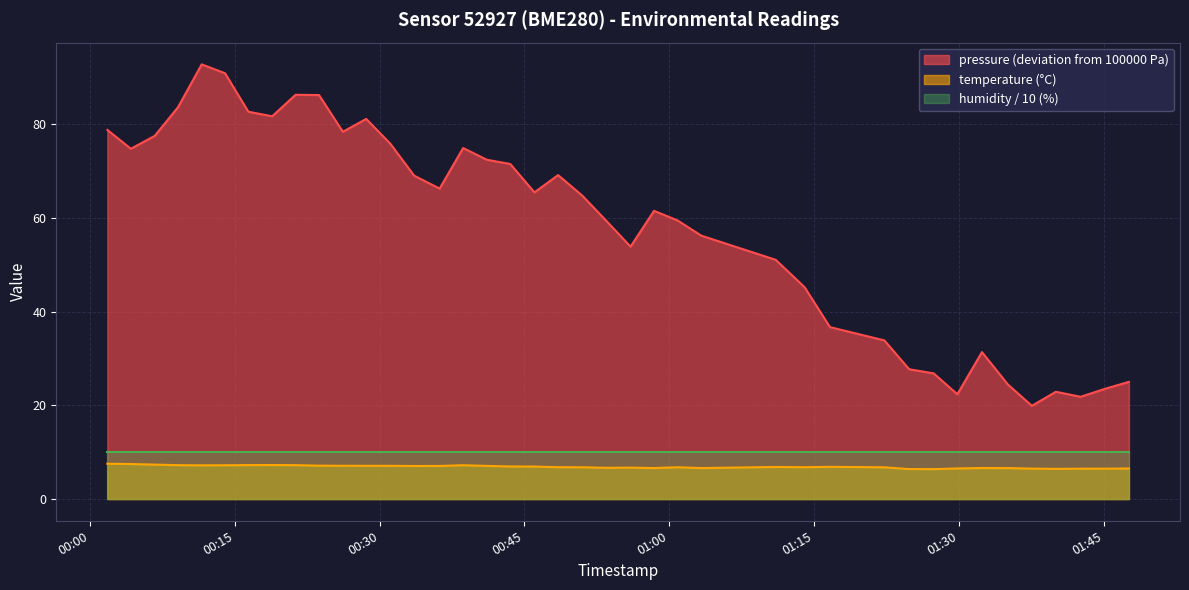

True or false: humidity / 10 (%) and pressure (deviation from 100000 Pa) cross at least once.

False